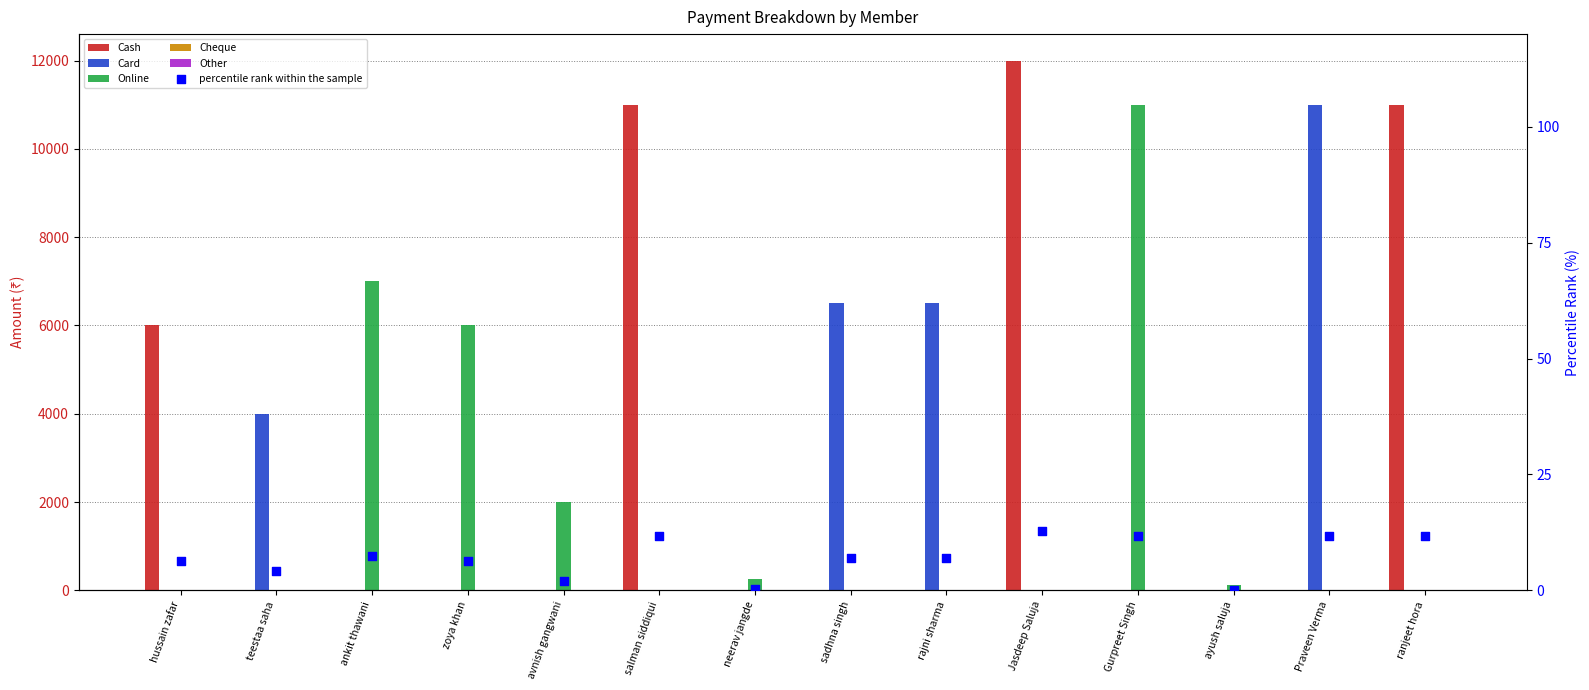

Which series has the largest total across all categories?

Cash